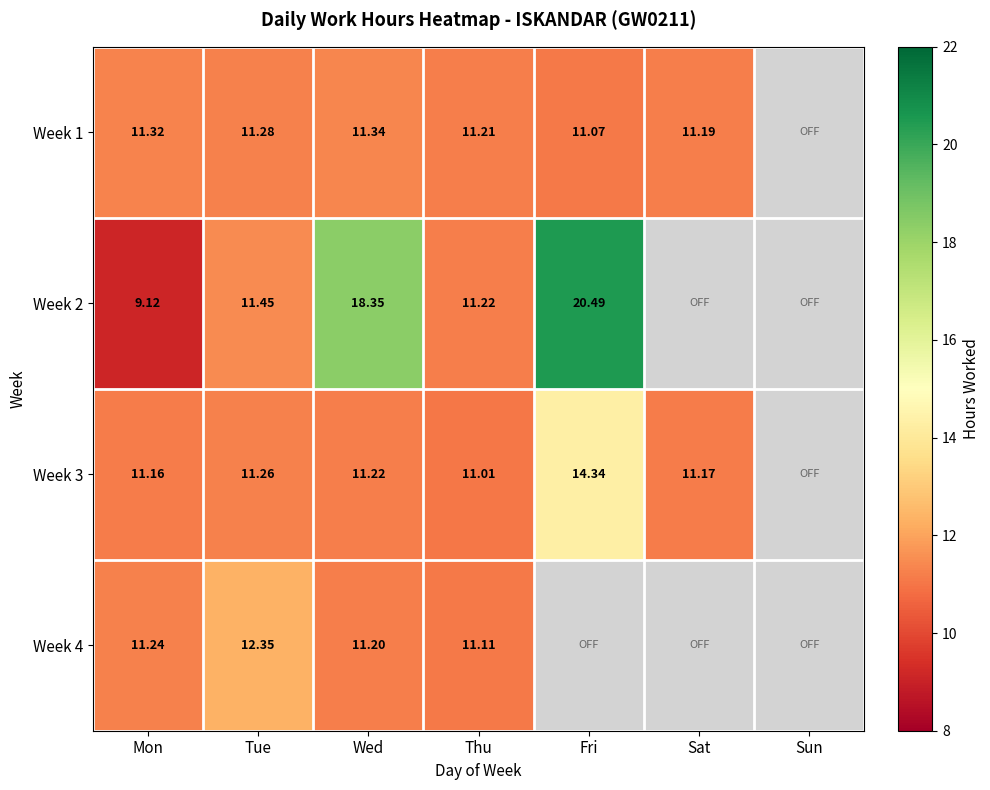

Is the value of Week 1 at Wed greater than the value of Week 2 at Sat?

No